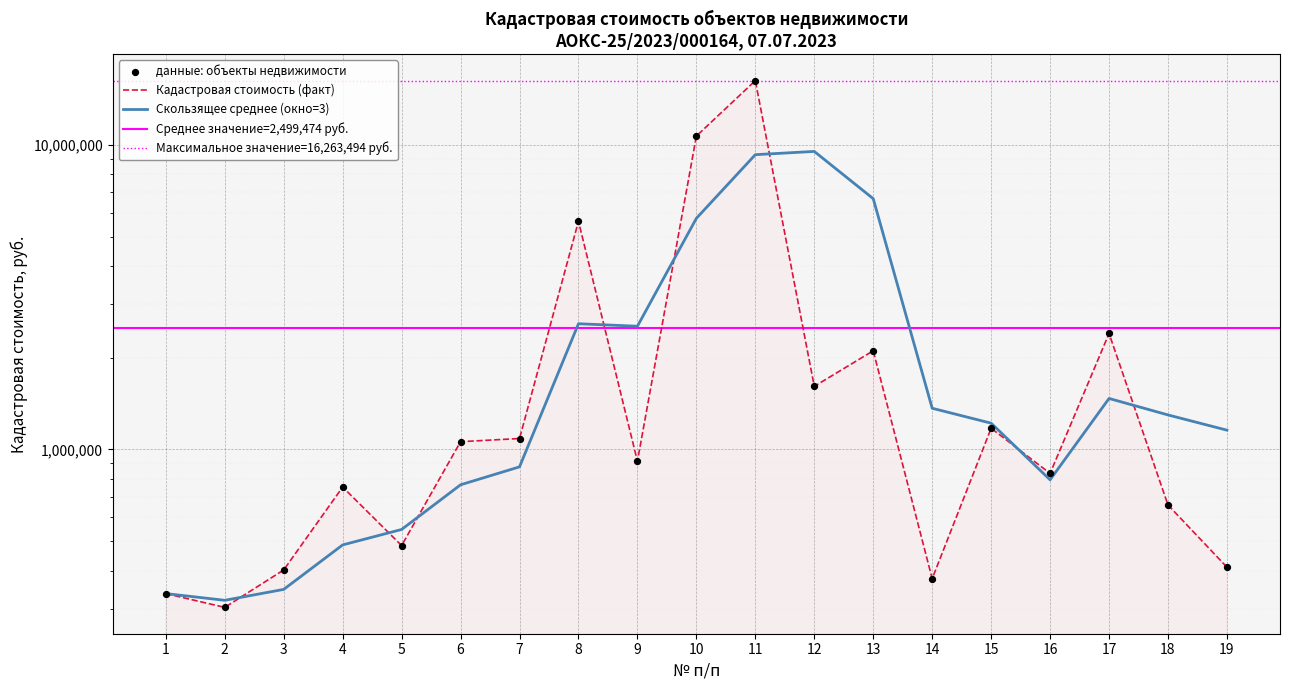

What is the ratio of the value at 13 to the value at 17?

0.9